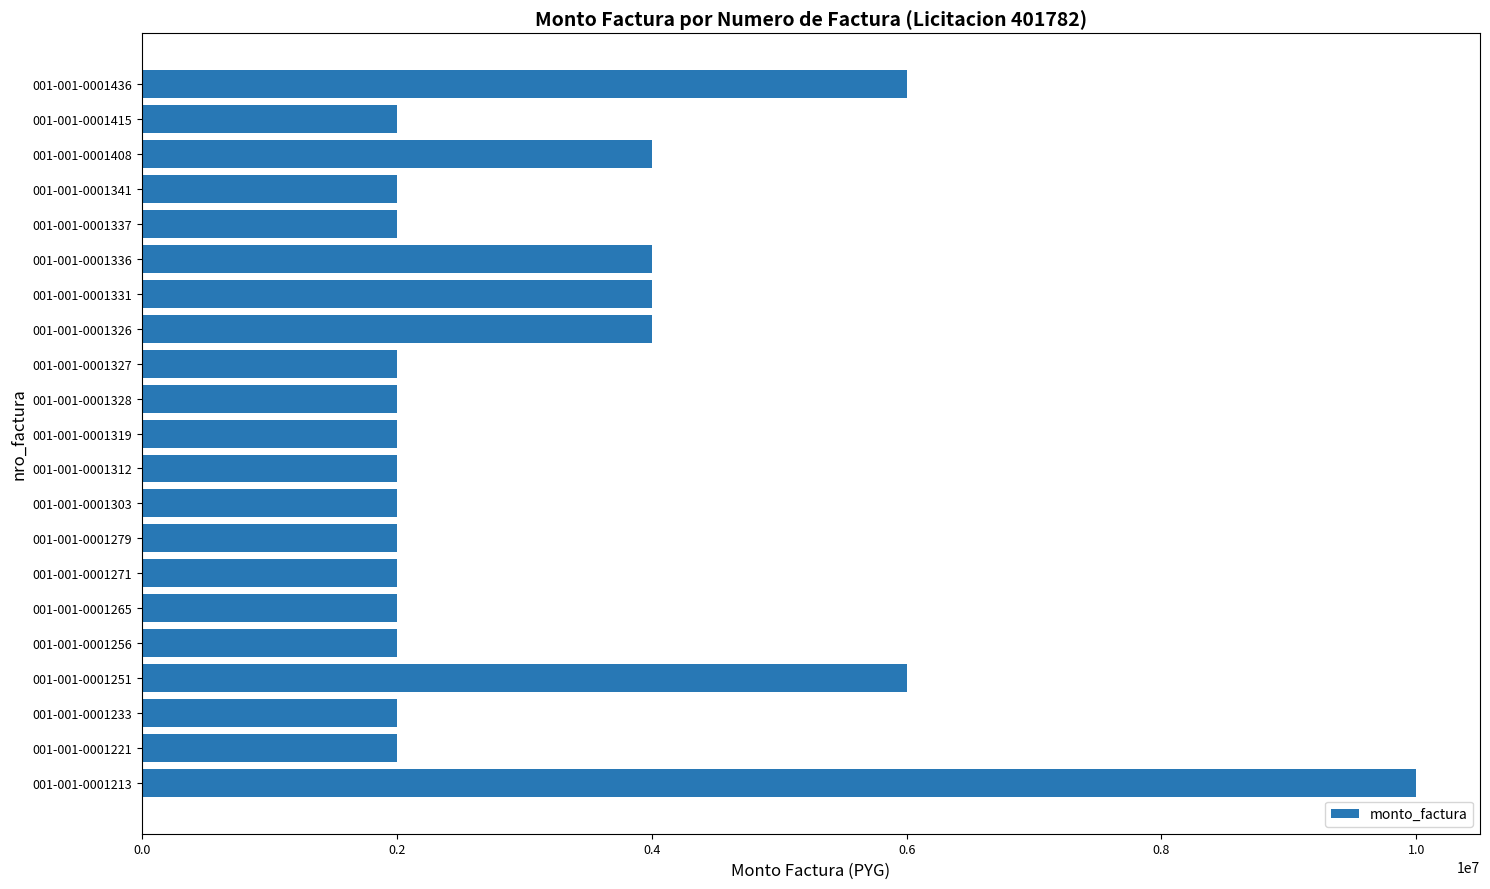

Reading bottom to top, transcribe all the data shown in this chart.

001-001-0001213=10000000	001-001-0001221=2000000	001-001-0001233=2000000	001-001-0001251=6000000	001-001-0001256=2000000	001-001-0001265=2000000	001-001-0001271=2000000	001-001-0001279=2000000	001-001-0001303=2000000	001-001-0001312=2000000	001-001-0001319=2000000	001-001-0001328=2000000	001-001-0001327=2000000	001-001-0001326=4000000	001-001-0001331=4000000	001-001-0001336=4000000	001-001-0001337=2000000	001-001-0001341=2000000	001-001-0001408=4000000	001-001-0001415=2000000	001-001-0001436=6000000